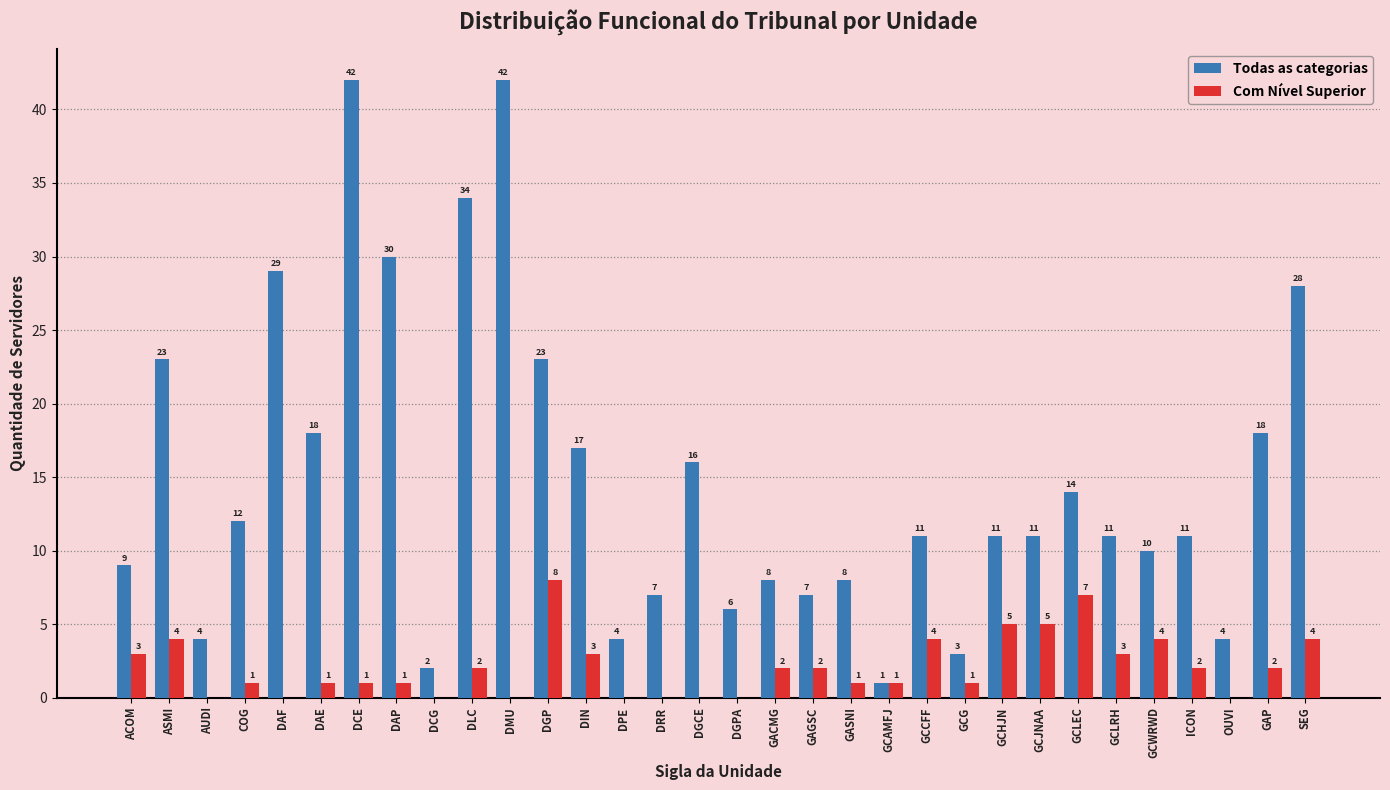

Which series has the widest spread of values?

Todas as categorias